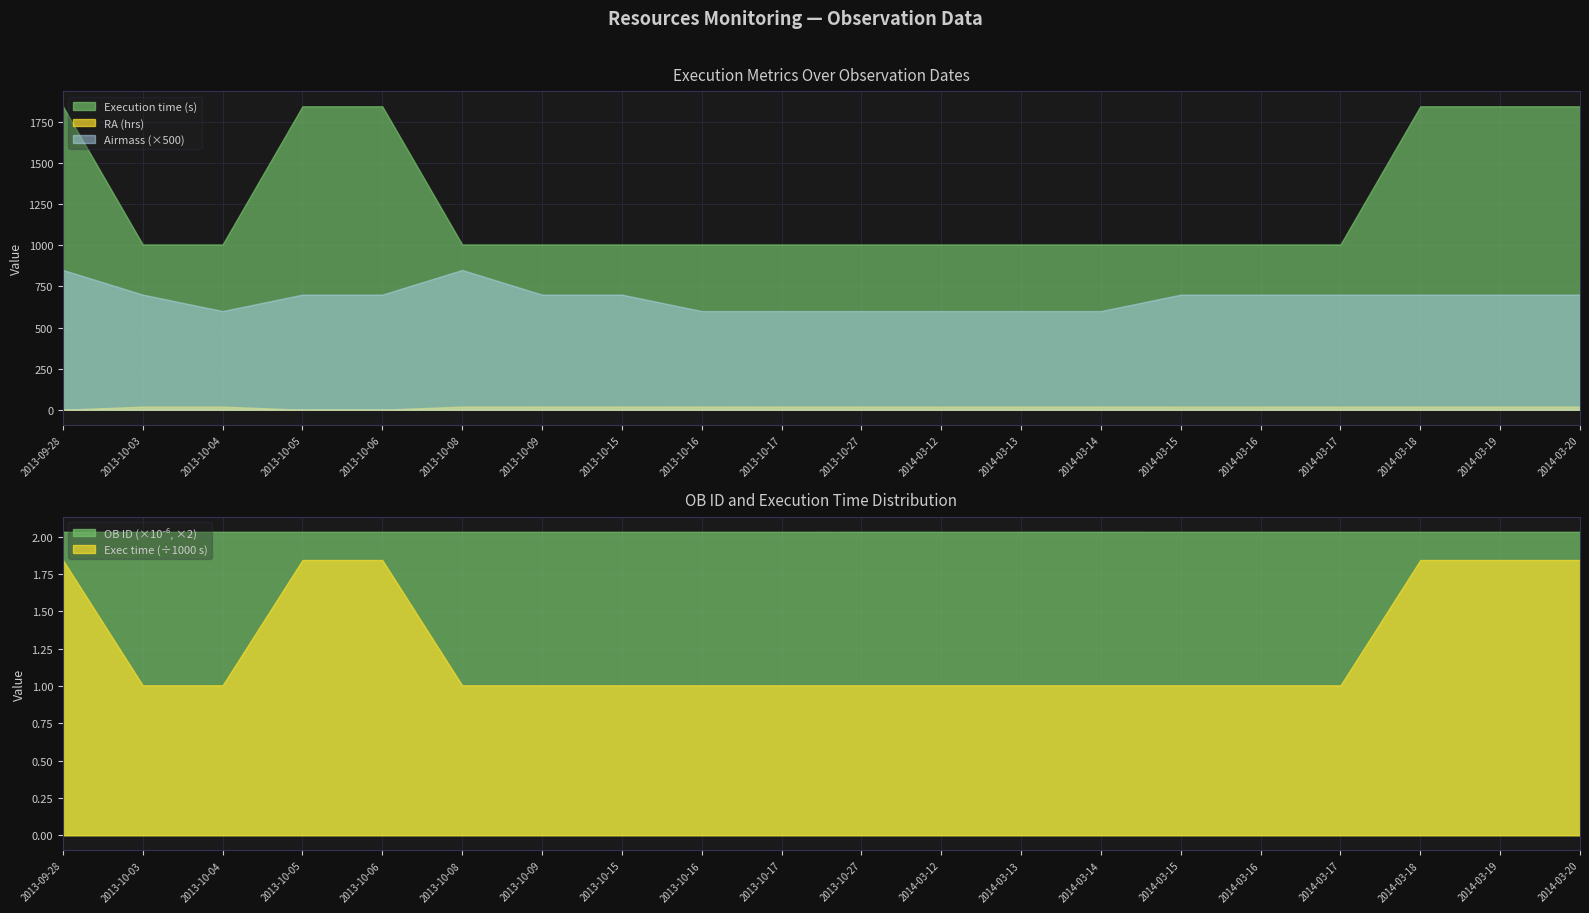

What is the label of the 9th point from the left?

2013-10-16